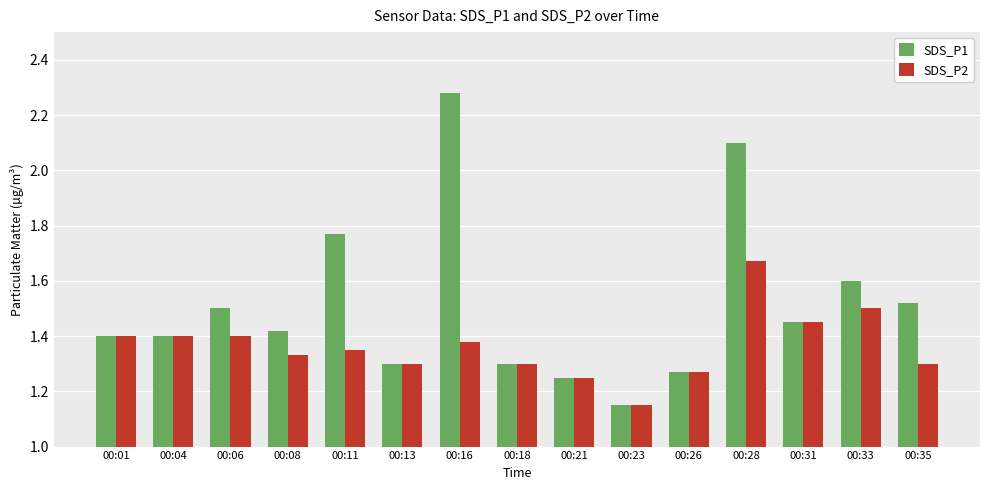

How many bars are there in each group?

2